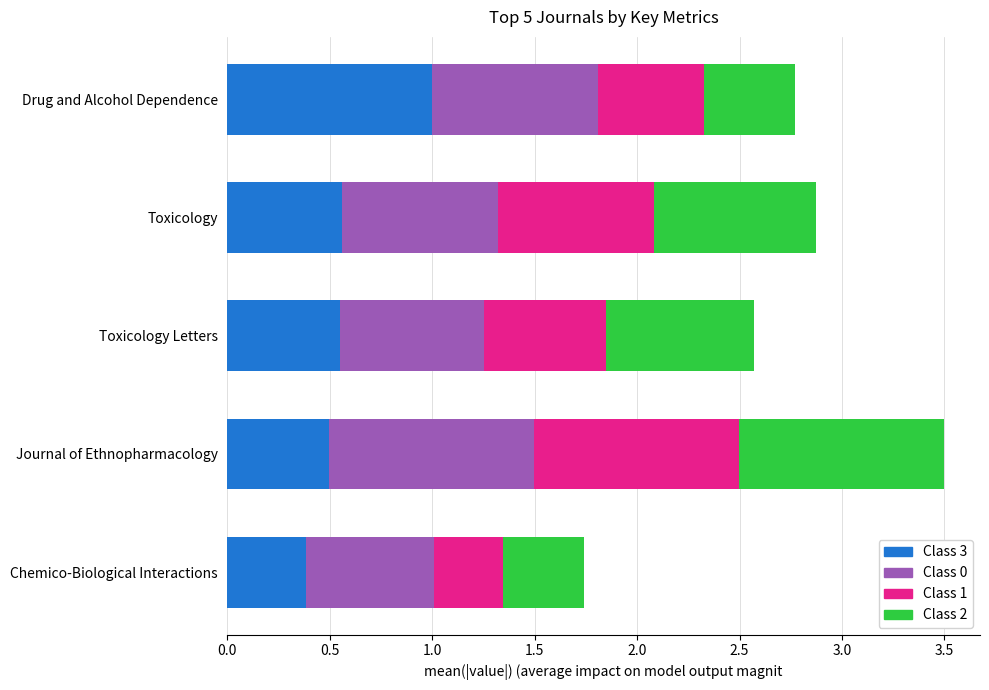

What is the total value across all series at Drug and Alcohol Dependence?

2.8